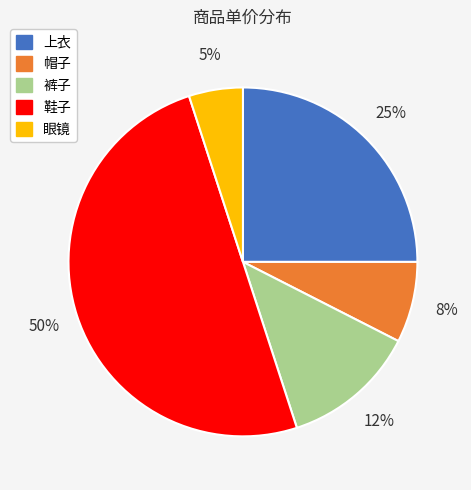

How many slices are in this pie chart?

5